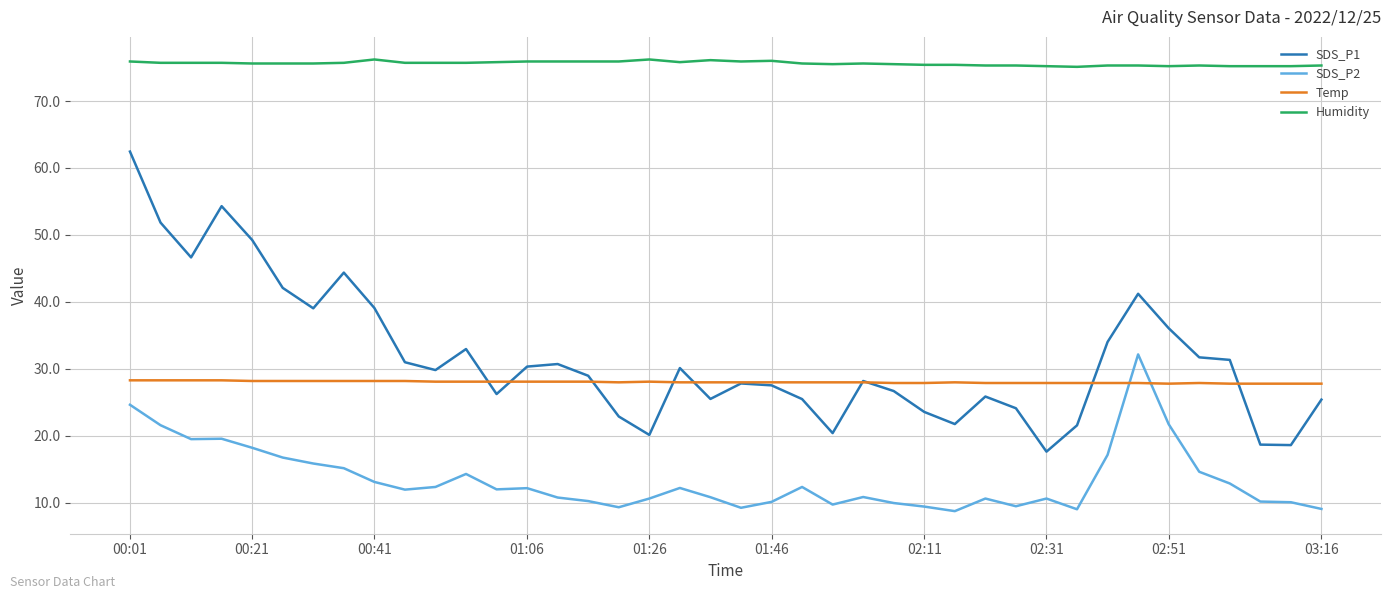

What is the difference between the maximum and second lowest values in the SDS_P2 series?

23.1